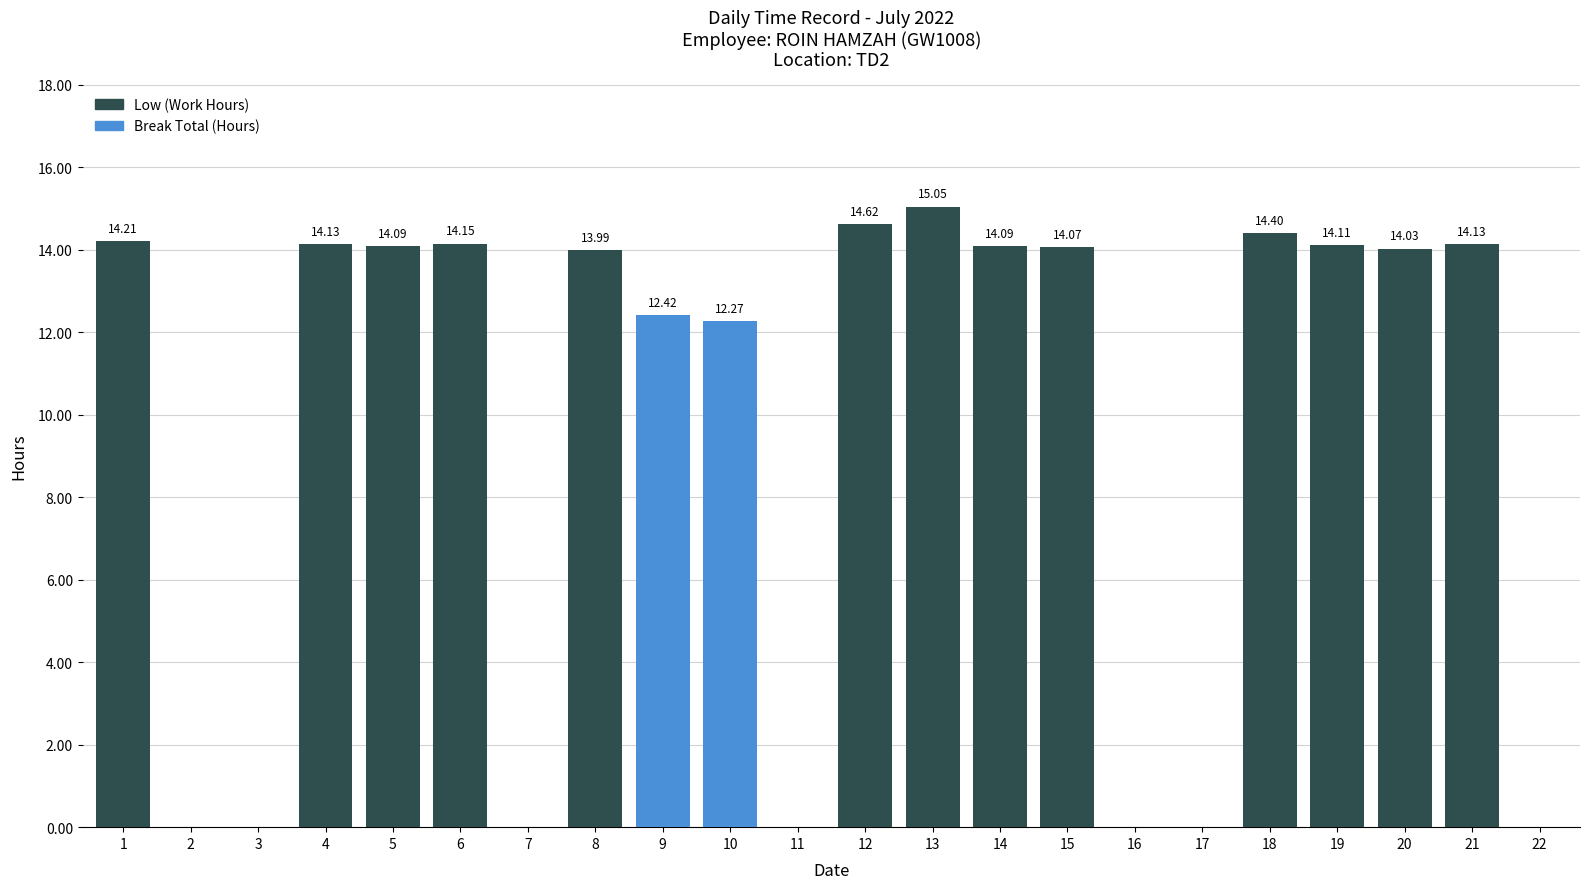

What is the value of the Low bar at the 4th from the left?

14.1